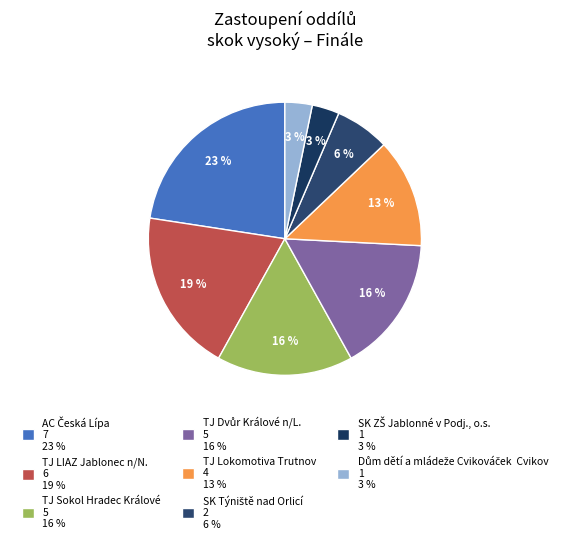

What is the ratio of the value at SK Týniště nad Orlicí to the value at TJ LIAZ Jablonec n/N.?

0.3